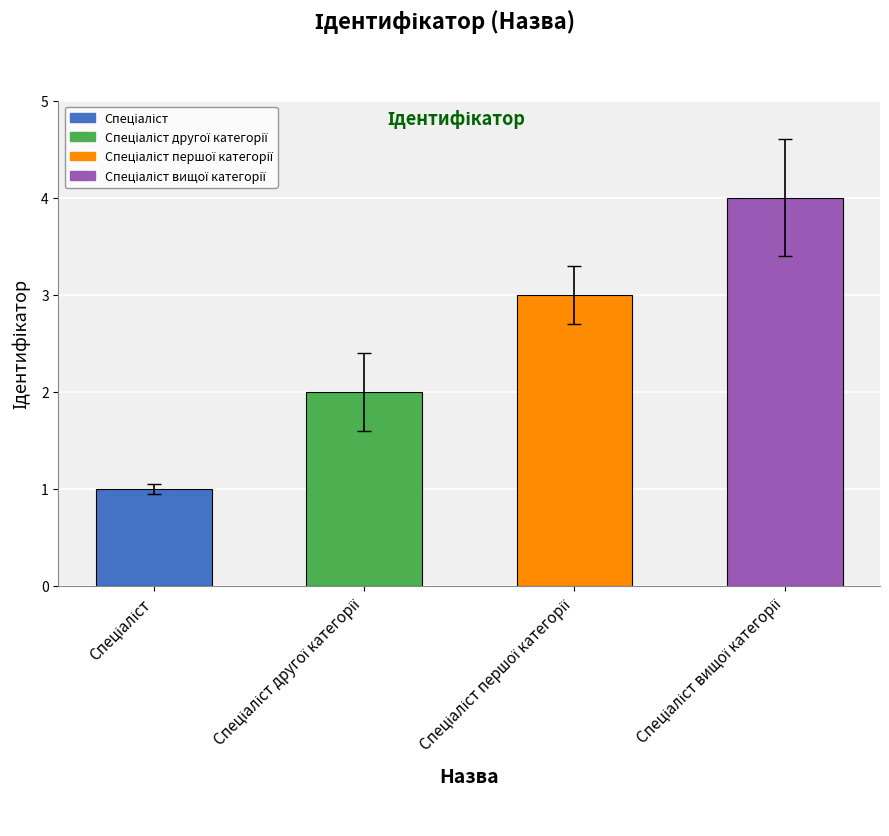

What is the sum of all values?

10